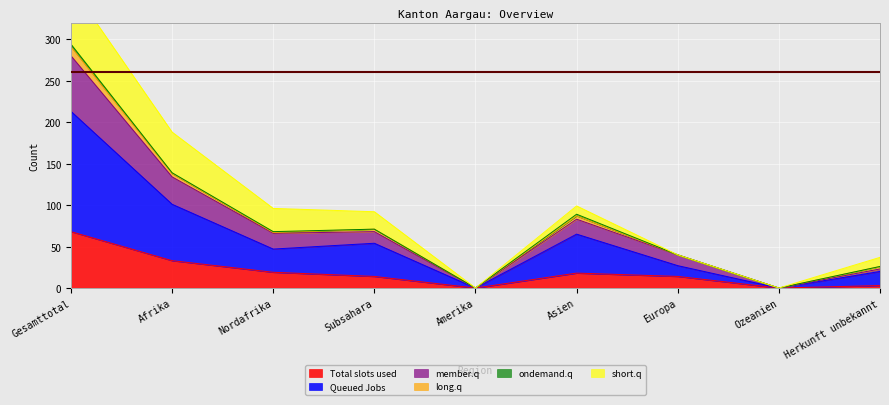

What is the label of the 1st point from the left?

Gesamttotal